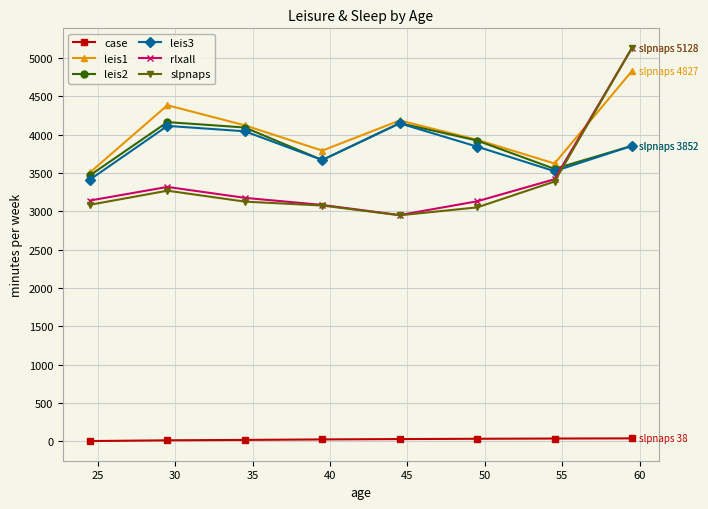

True or false: leis2 and rlxall intersect in this chart.

True